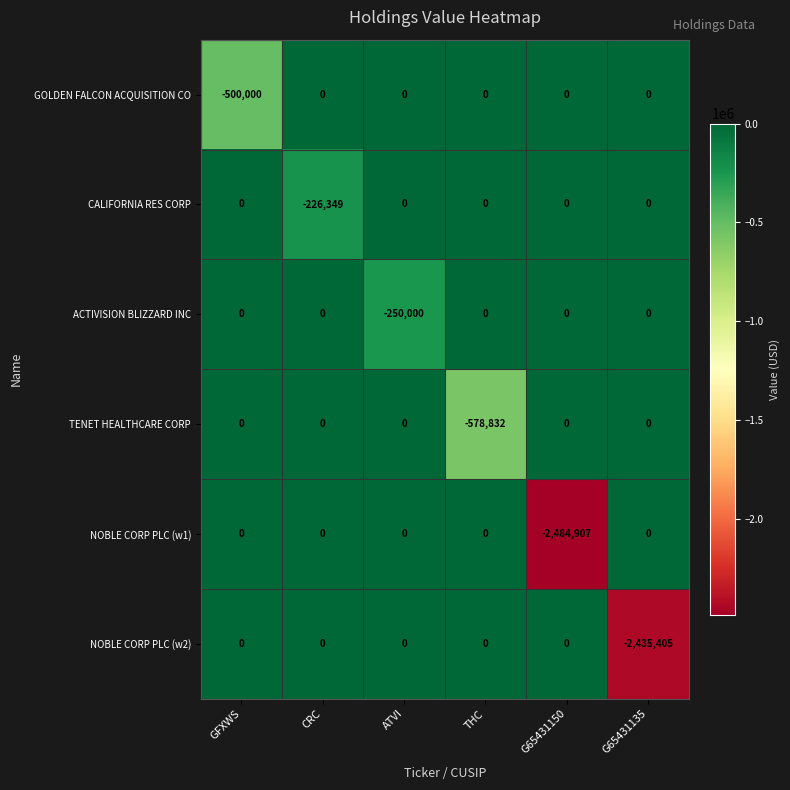

Count the number of data series in this chart.

6